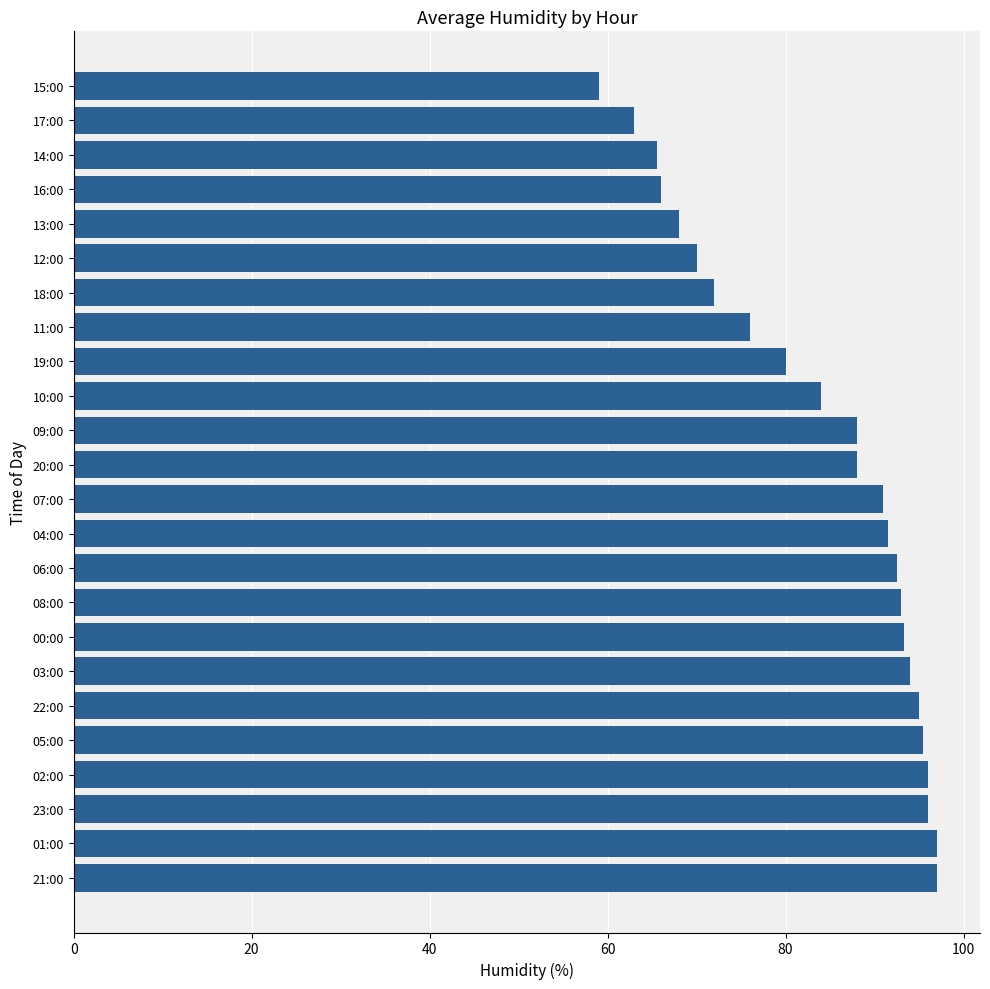

What is the difference between the values at 18:00 and 03:00?

22.0